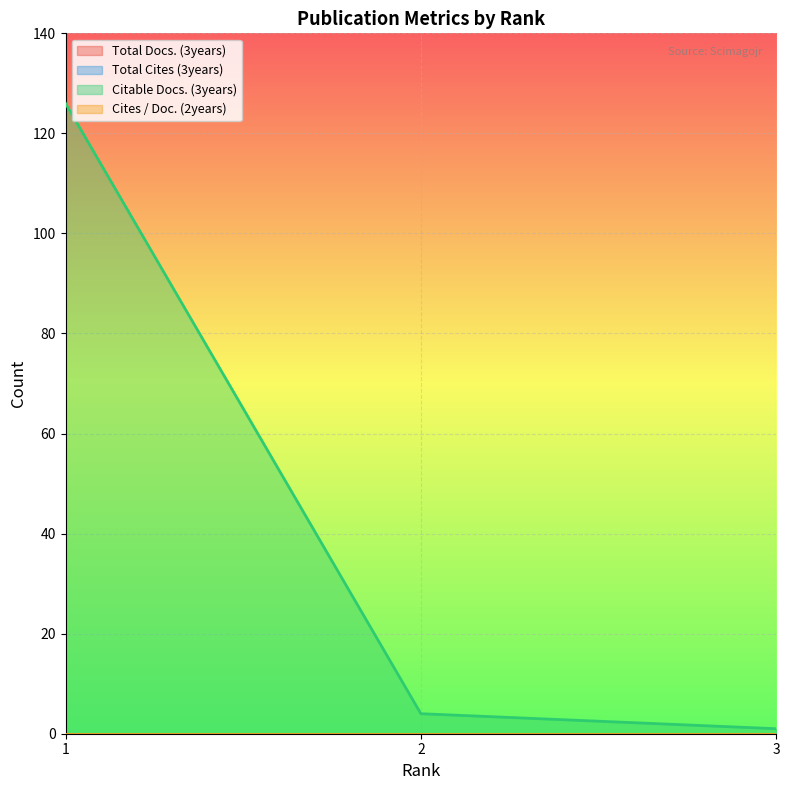

Which series has the largest range (max minus min)?

Citable Docs. (3years)